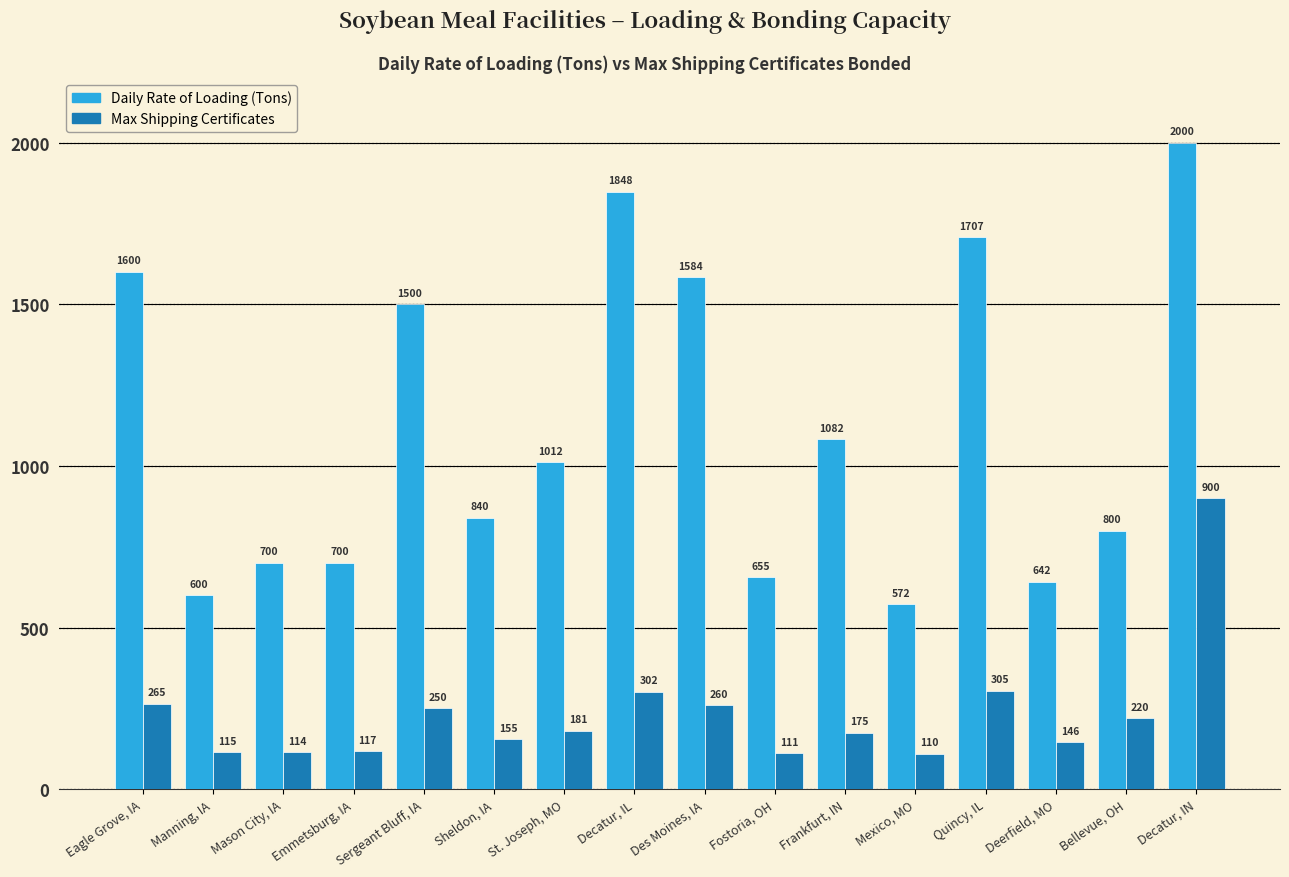

Which series changed the most between Sergeant Bluff, IA and Fostoria, OH?

Daily Rate of Loading (Tons)